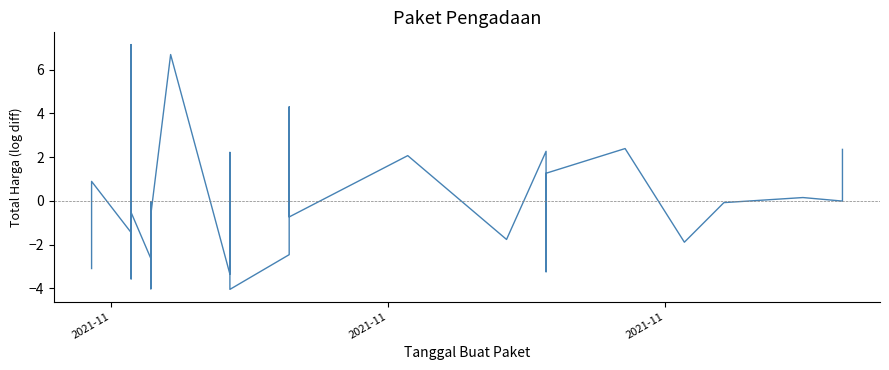

Where is the first local maximum?

2021-11